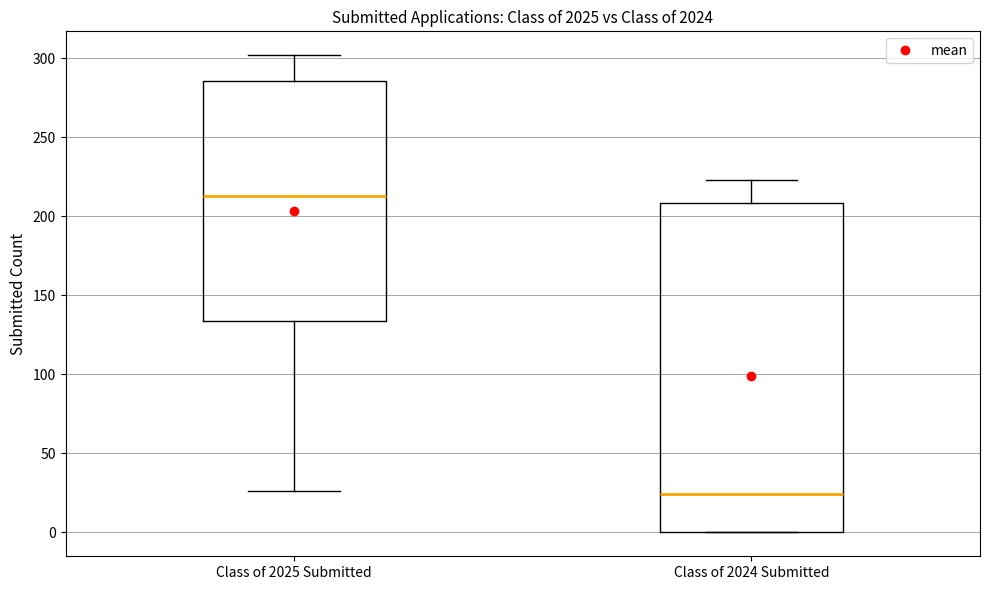

Where does the upper whisker of the box for Class of 2024 Submitted end on the y-axis? The values are not printed on the chart, so give them approximately, as read against the axis.

225